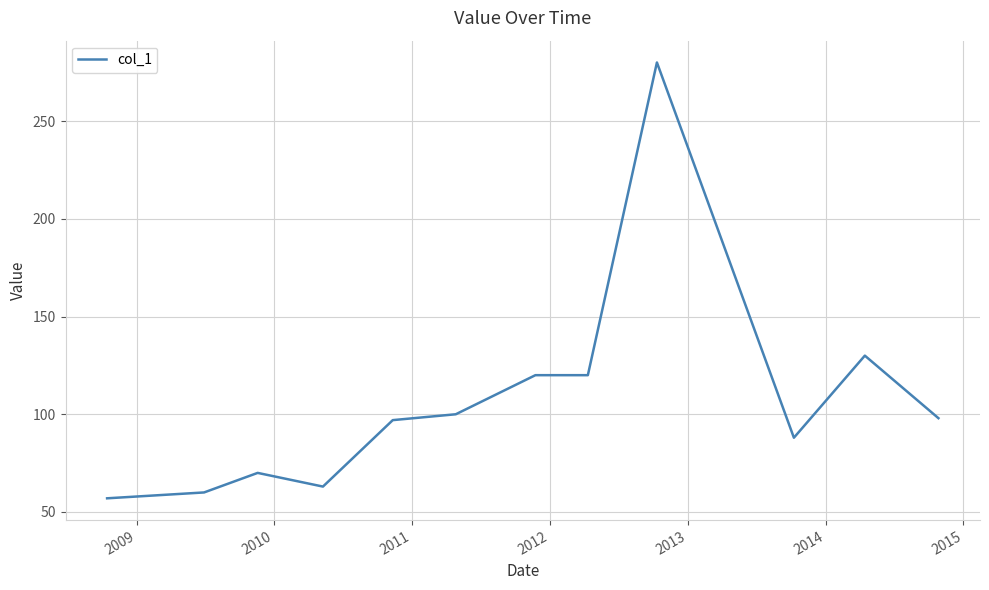

Reading left to right, extract all data points from this chart.

57	60	70	63	97	100	120	120	280	88	130	98